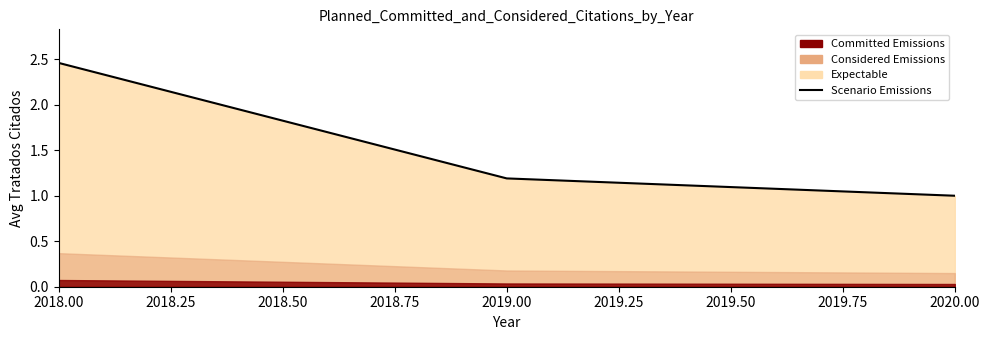

How many data points are above 1?

2